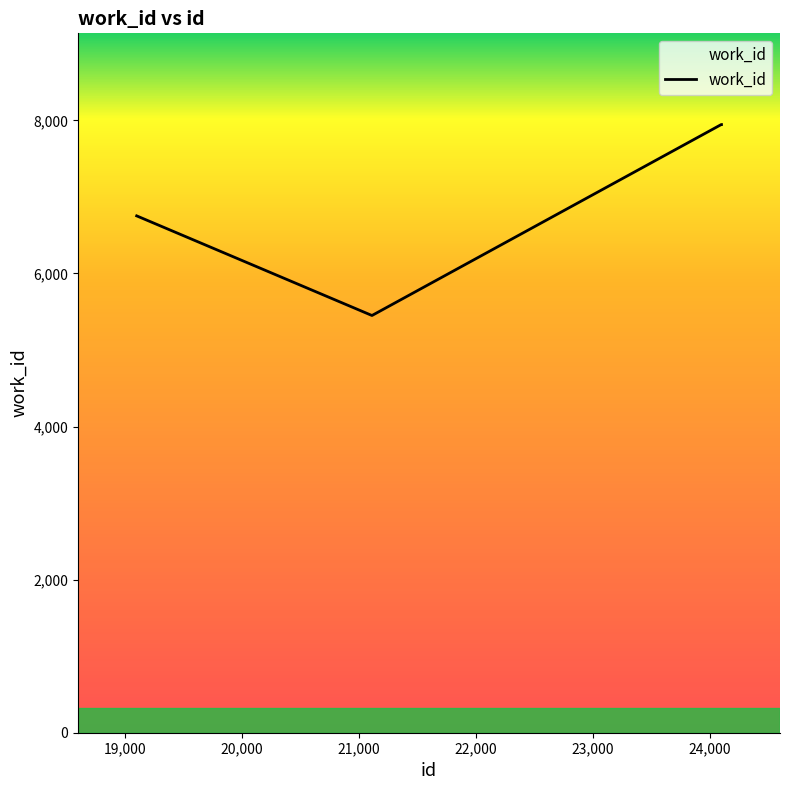

What is the difference between the second highest and second lowest values?

2494